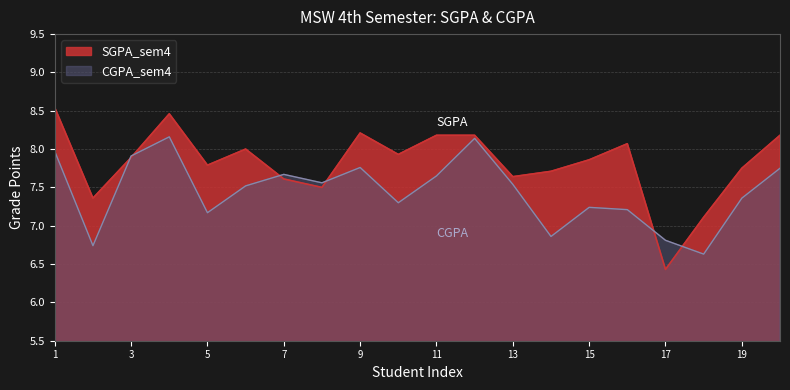

Which series has the widest spread of values?

SGPA_sem4